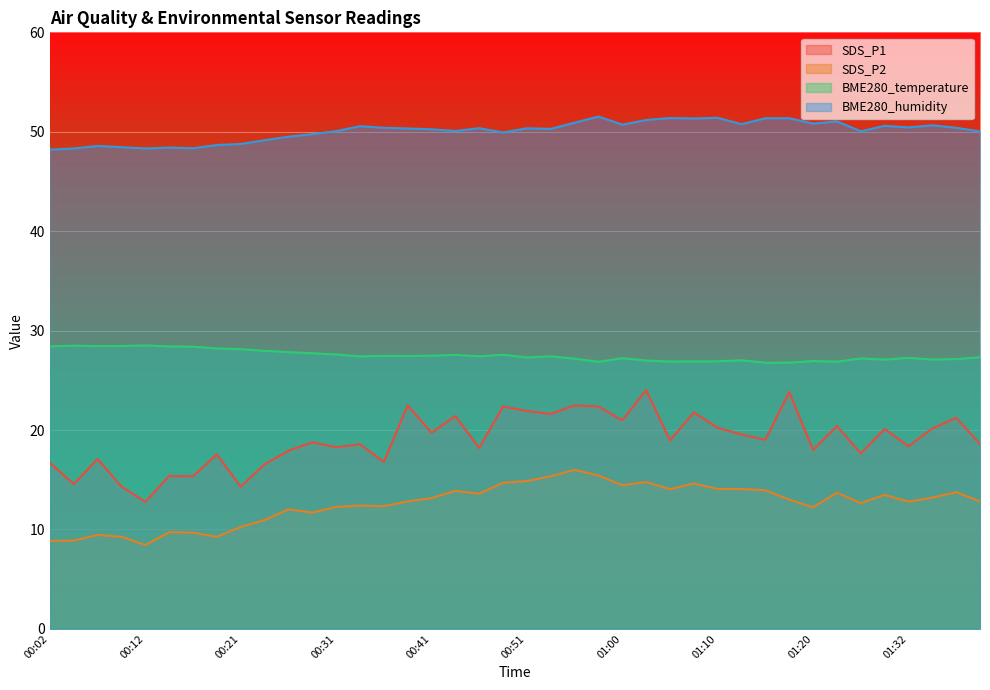

Is the value of SDS_P2 at 00:36 greater than the value of BME280_temperature at 00:43?

No